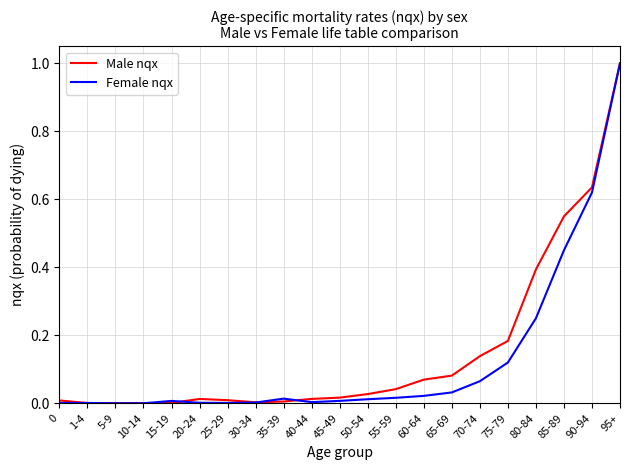

How many categories are shown in the chart?

21